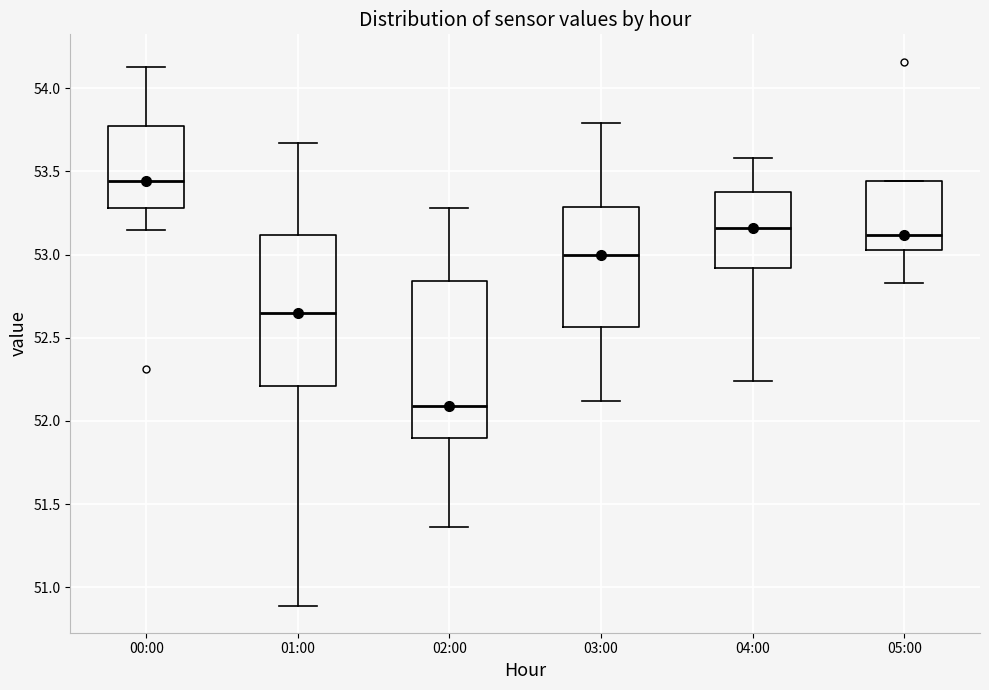

Which box has the highest median line?

00:00